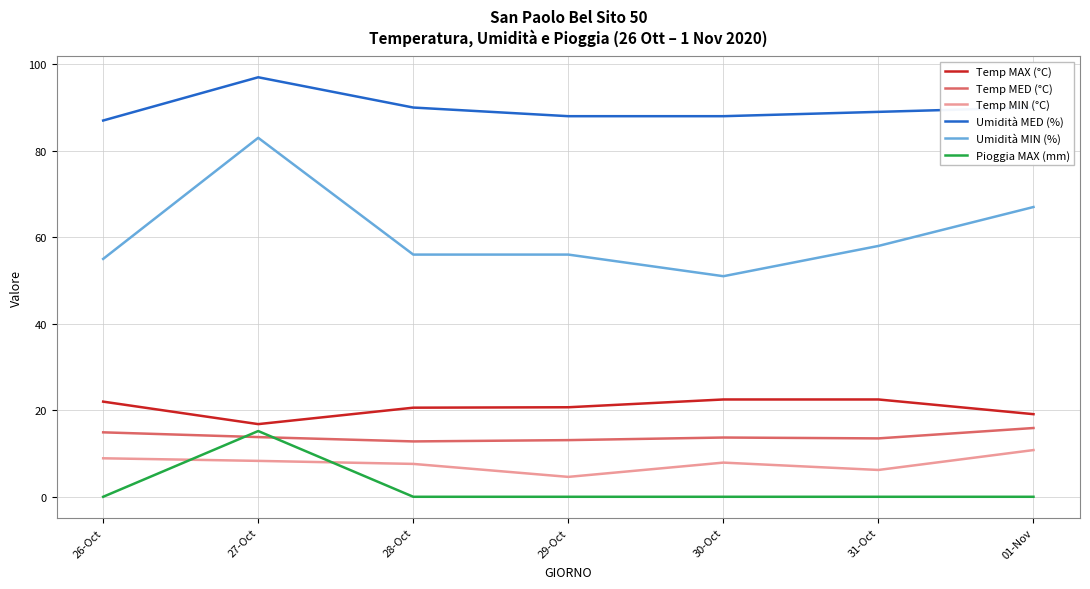

How many interior local valleys does the Temp MED (°C) series have?

2